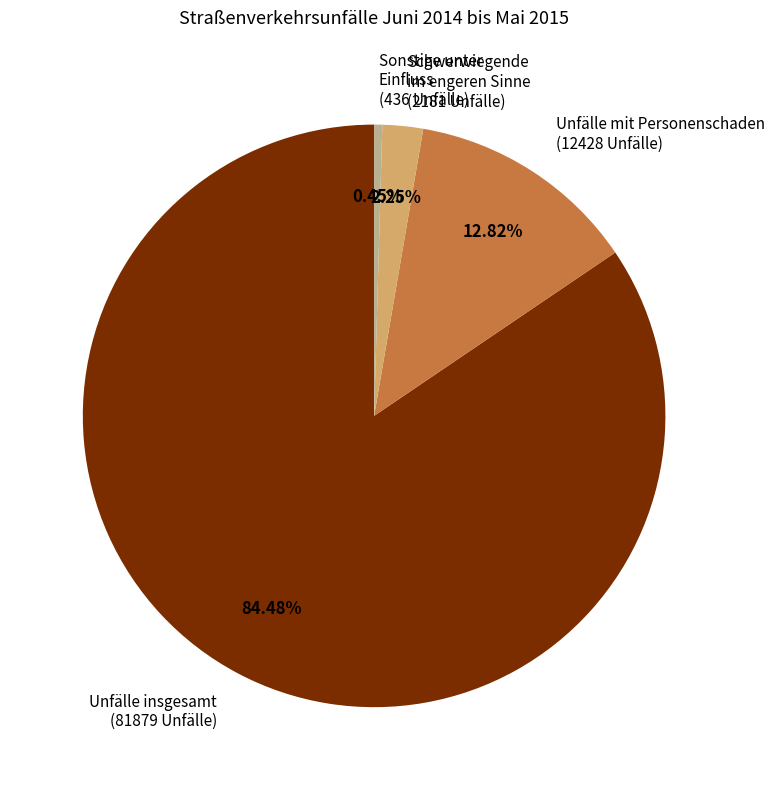

Is there any slice that represents more than half of the pie?

Yes